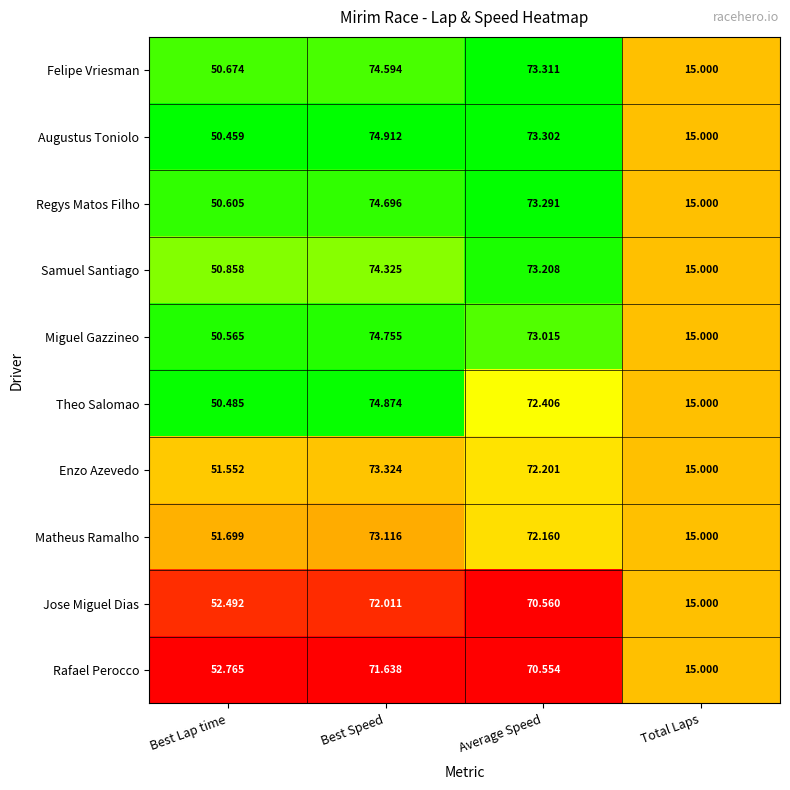

Which series has the largest total across all categories?

Augustus Toniolo